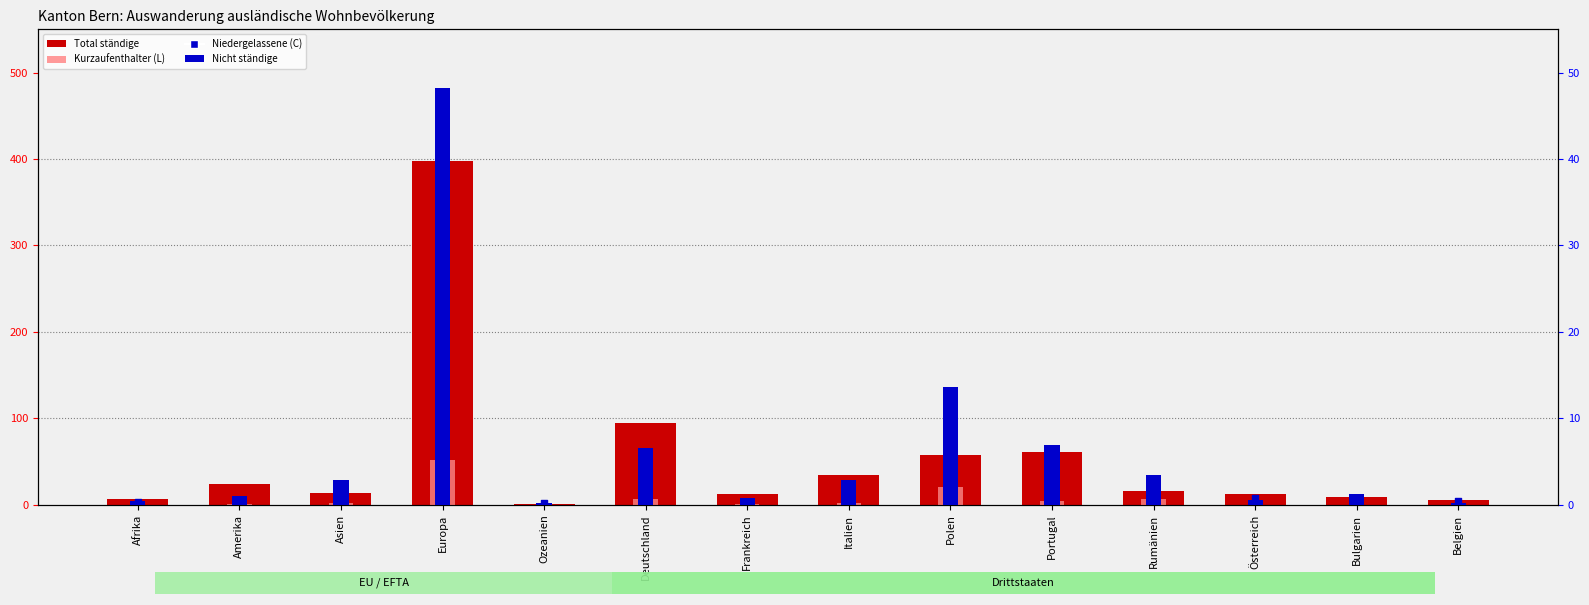

Which series contains the highest Y value?

Total ständige